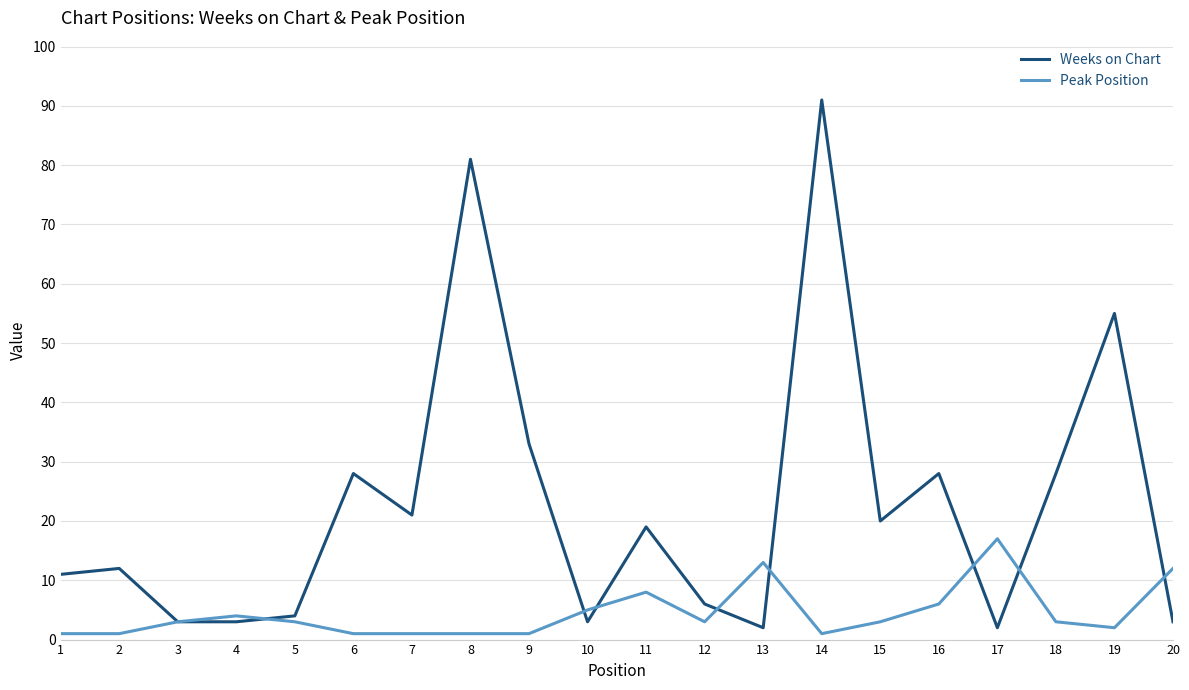

Reading right to left, transcribe all the data shown in this chart.

Weeks on Chart: 20=3	19=55	18=28	17=2	16=28	15=20	14=91	13=2	12=6	11=19	10=3	9=33	8=81	7=21	6=28	5=4	4=3	3=3	2=12	1=11
Peak Position: 20=12	19=2	18=3	17=17	16=6	15=3	14=1	13=13	12=3	11=8	10=5	9=1	8=1	7=1	6=1	5=3	4=4	3=3	2=1	1=1